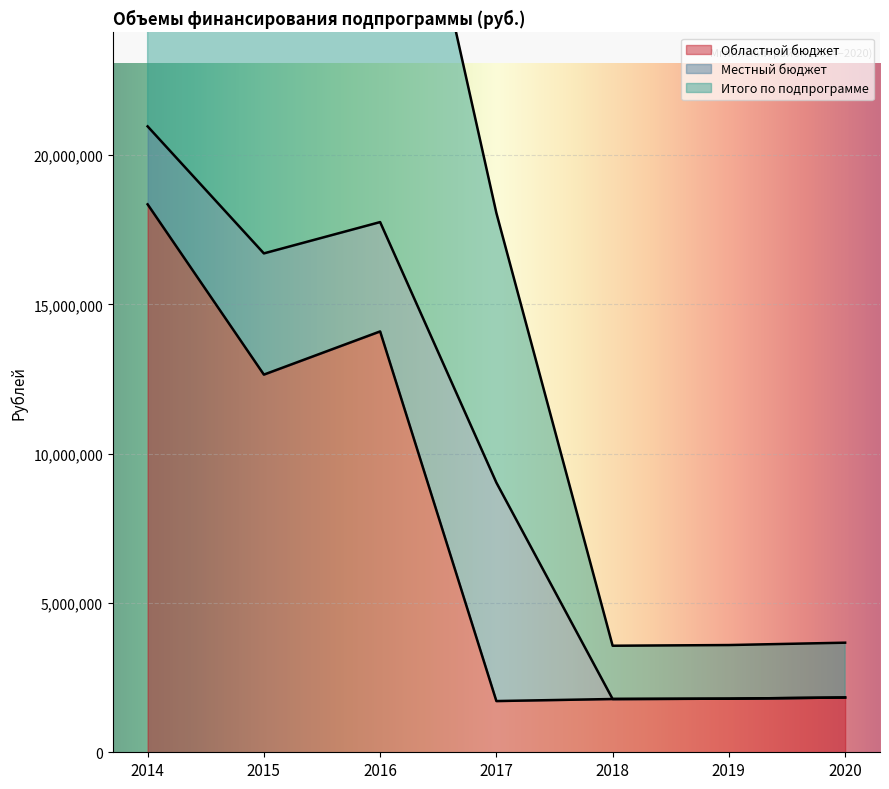

The value of Областной бюджет at 2019 is 1795729. True or false?

True